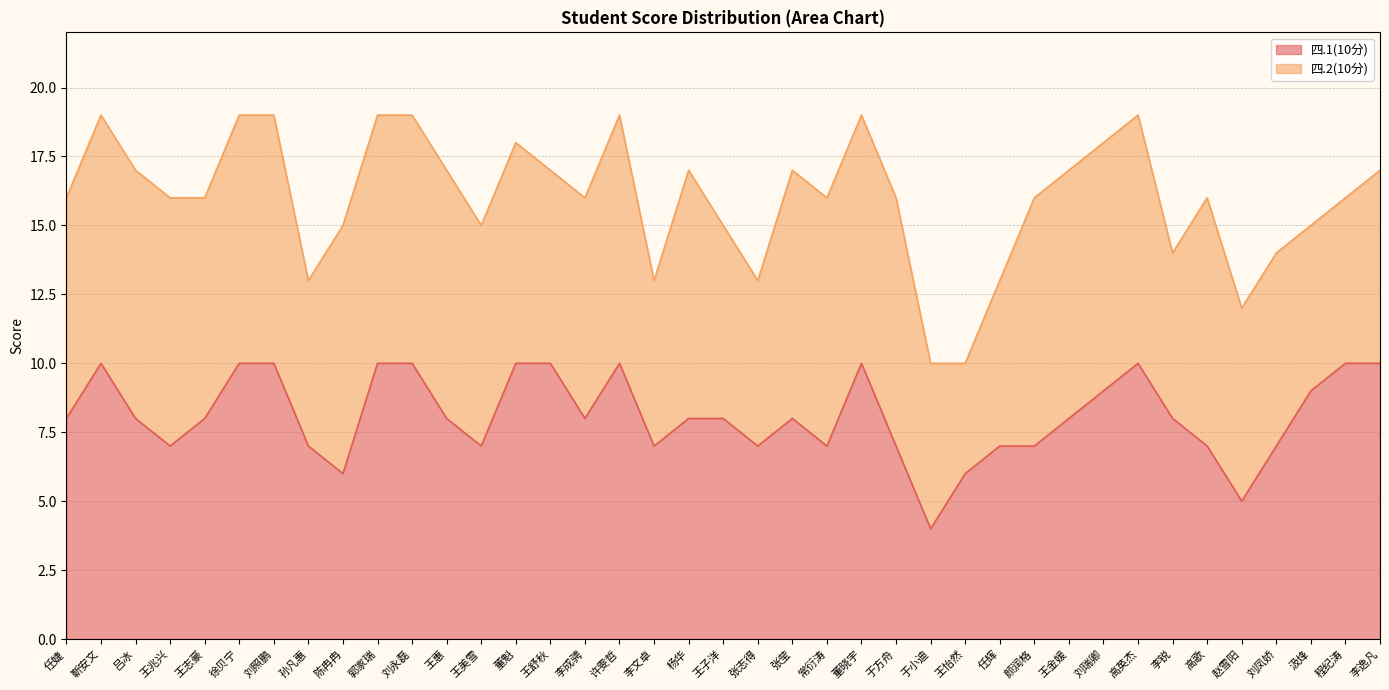

What is the average value?

8